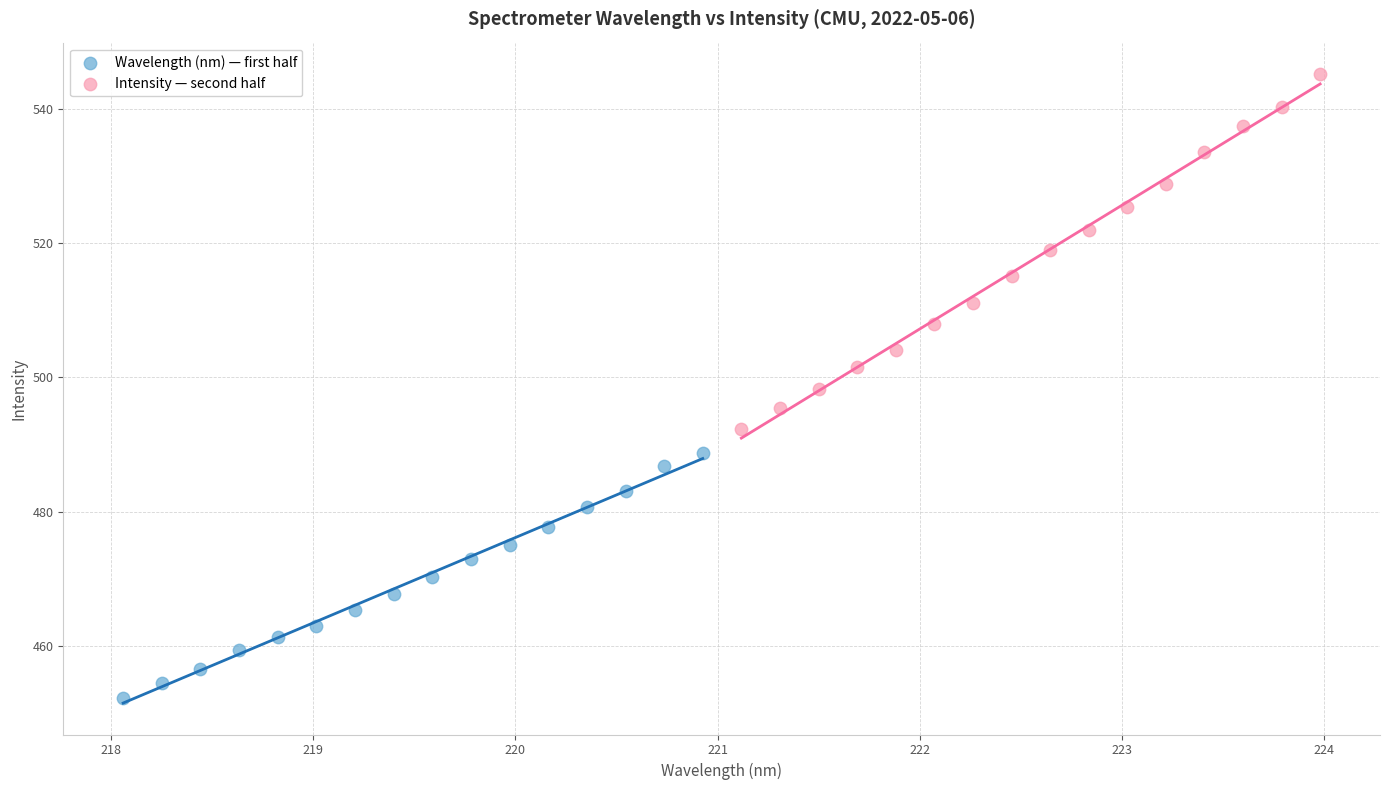

Which series has the largest Y range (max minus min)?

Intensity — second half